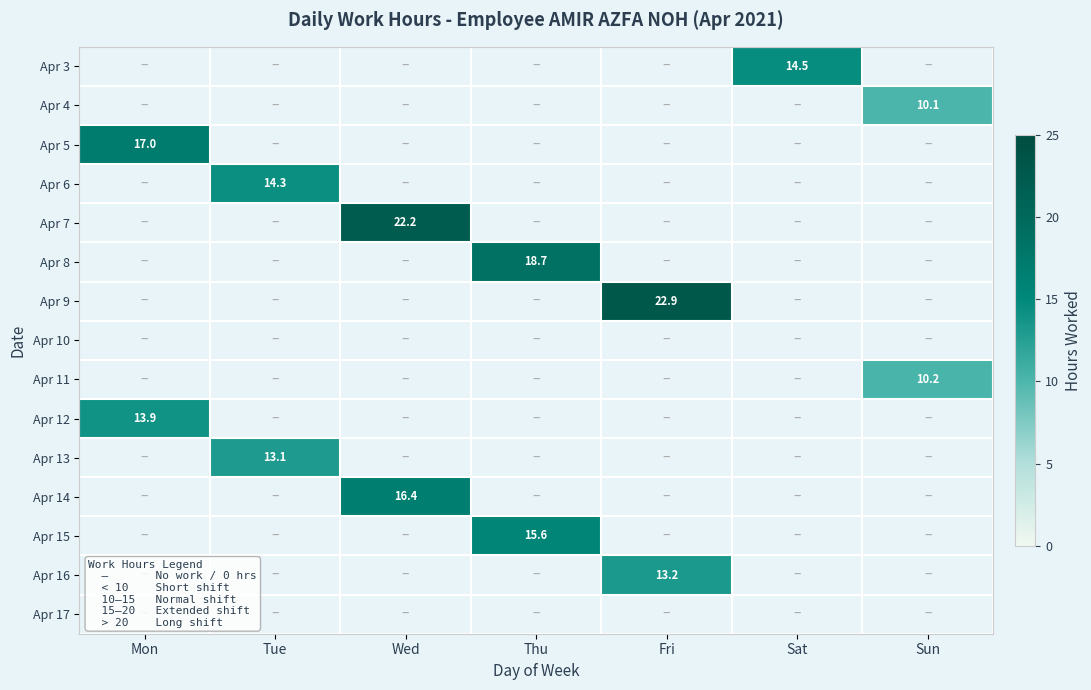

Which category has the lowest value across all series?

Mon